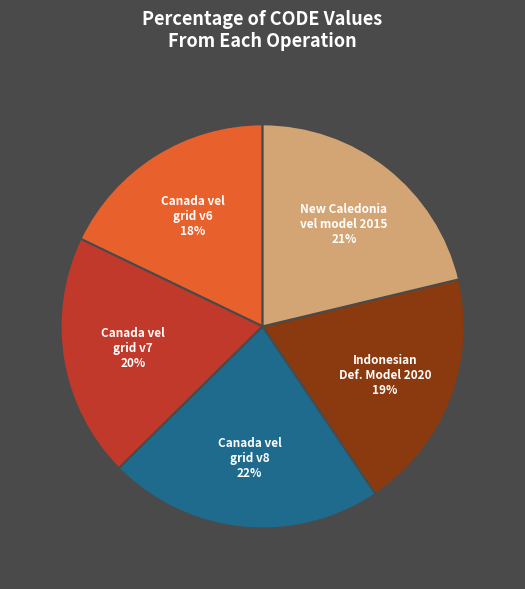

Does any single category account for the majority?

No